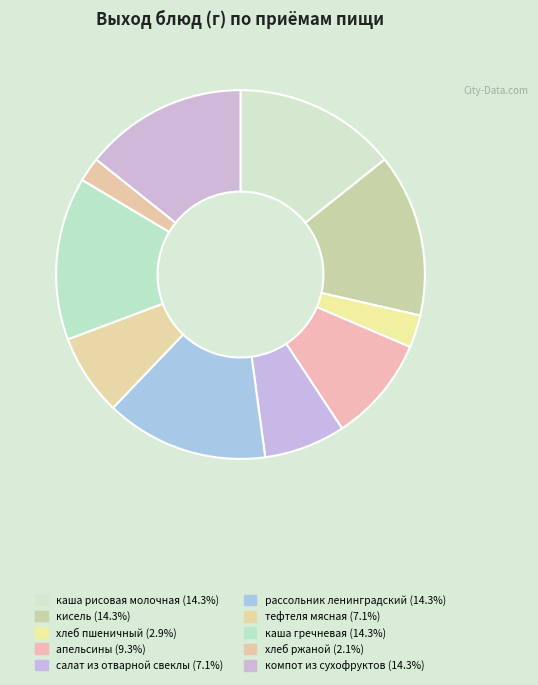

Does any single category account for the majority?

No